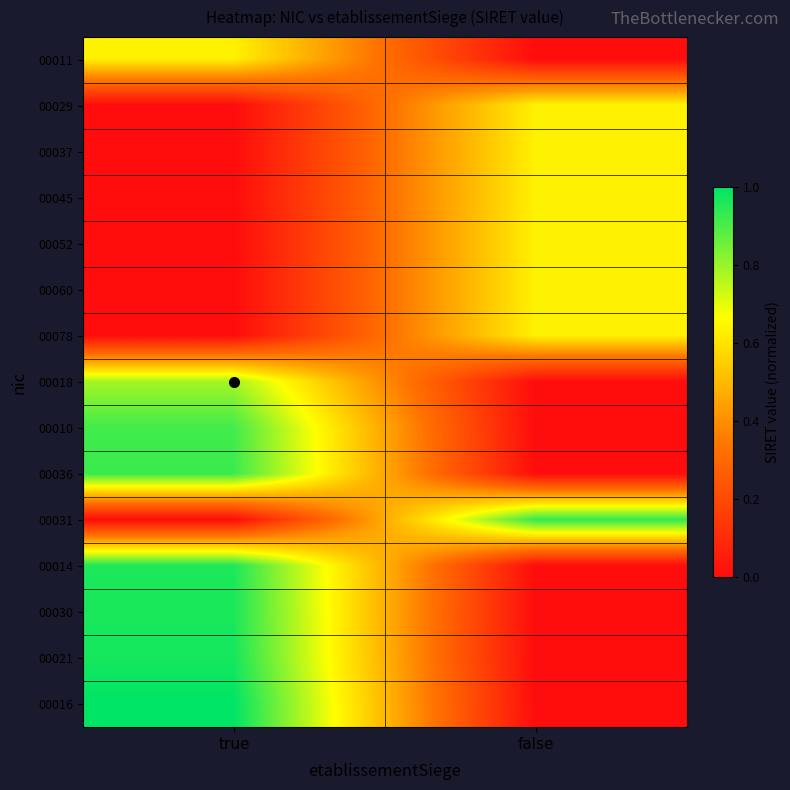

Which series has the largest total across all categories?

00016